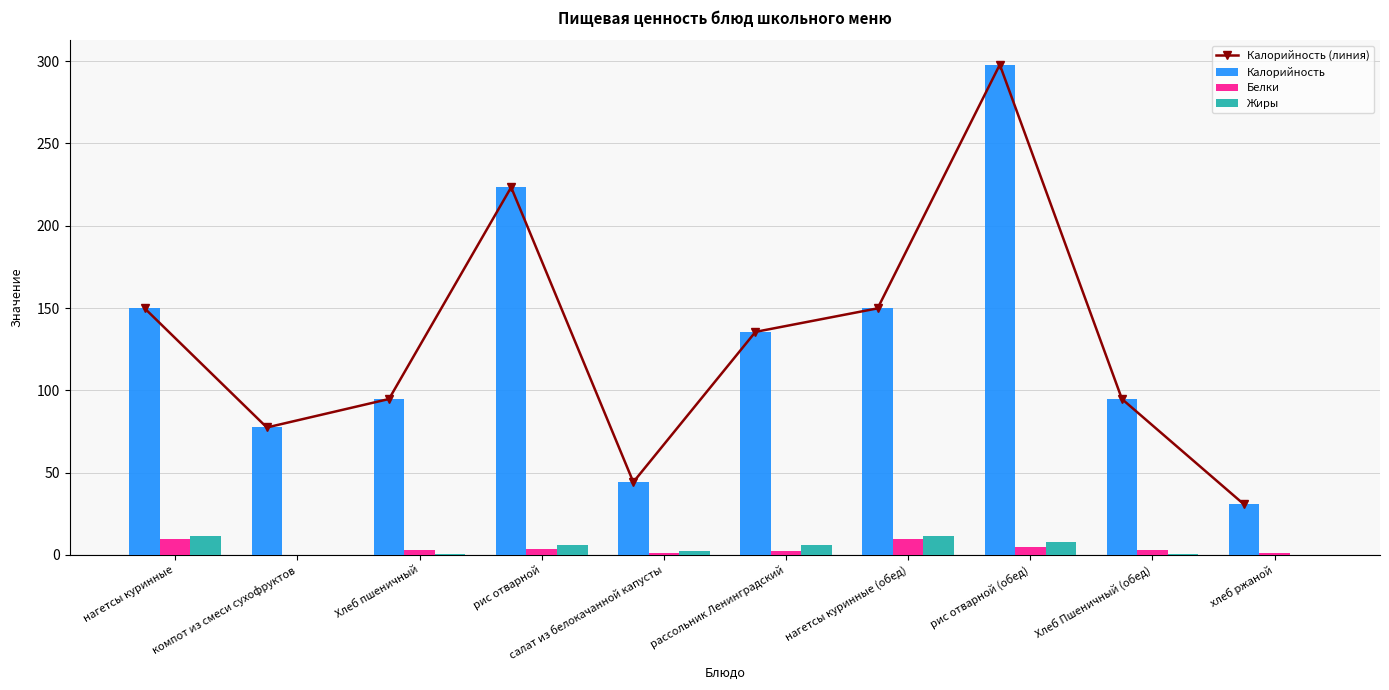

True or false: Калорийность has a value of 116.3 at компот из смеси сухофруктов.

False